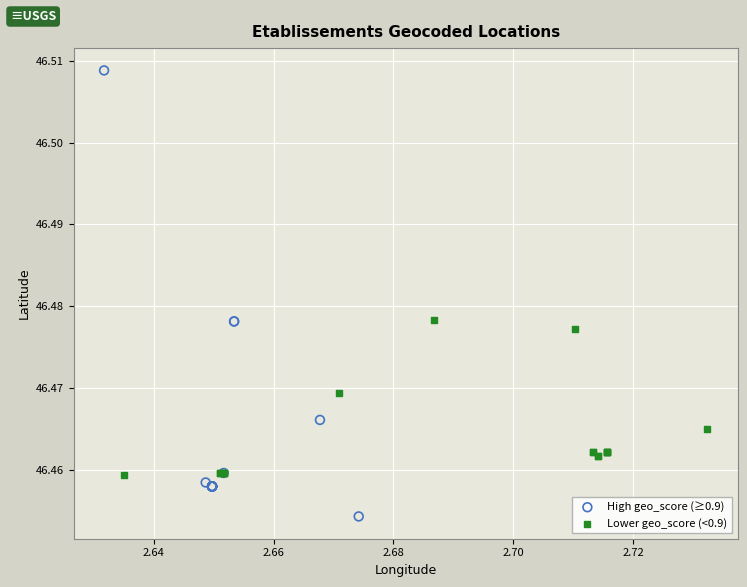

Which series reaches the minimum Y coordinate?

High geo_score (≥0.9)